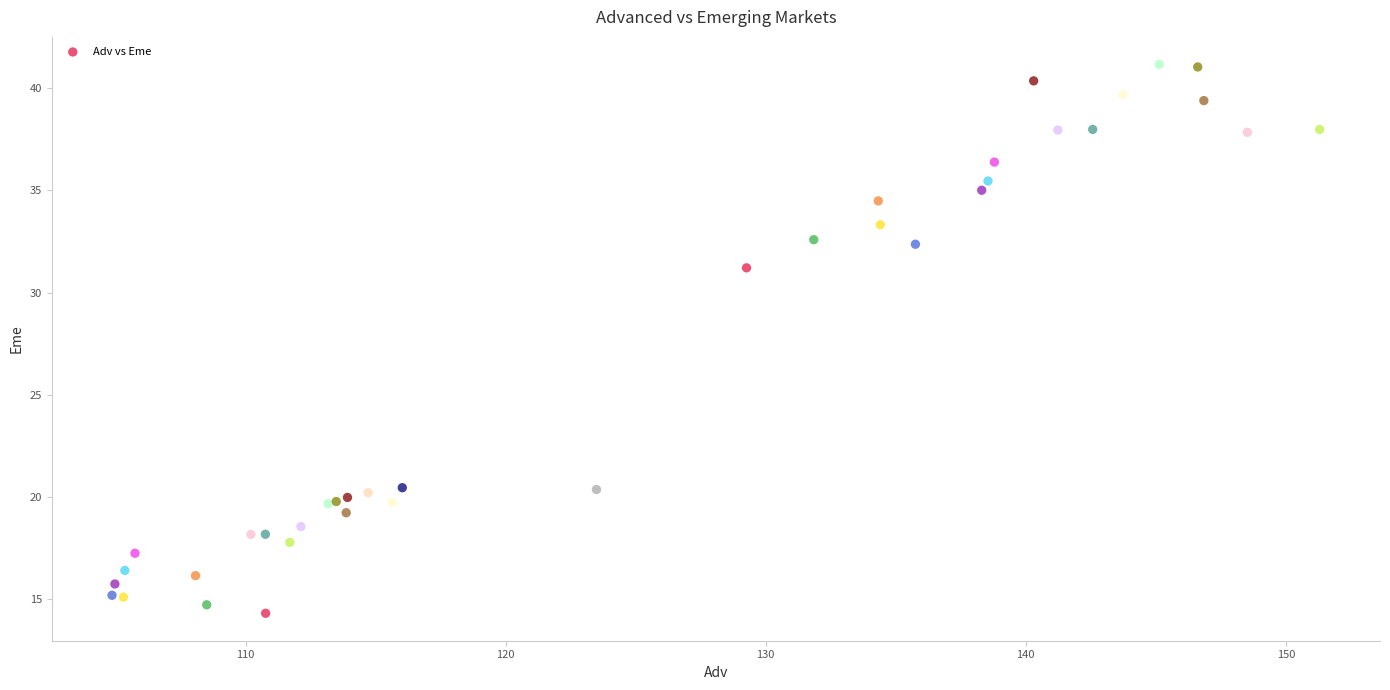

What Y value in the scatter plot is closest to 27?

31.2